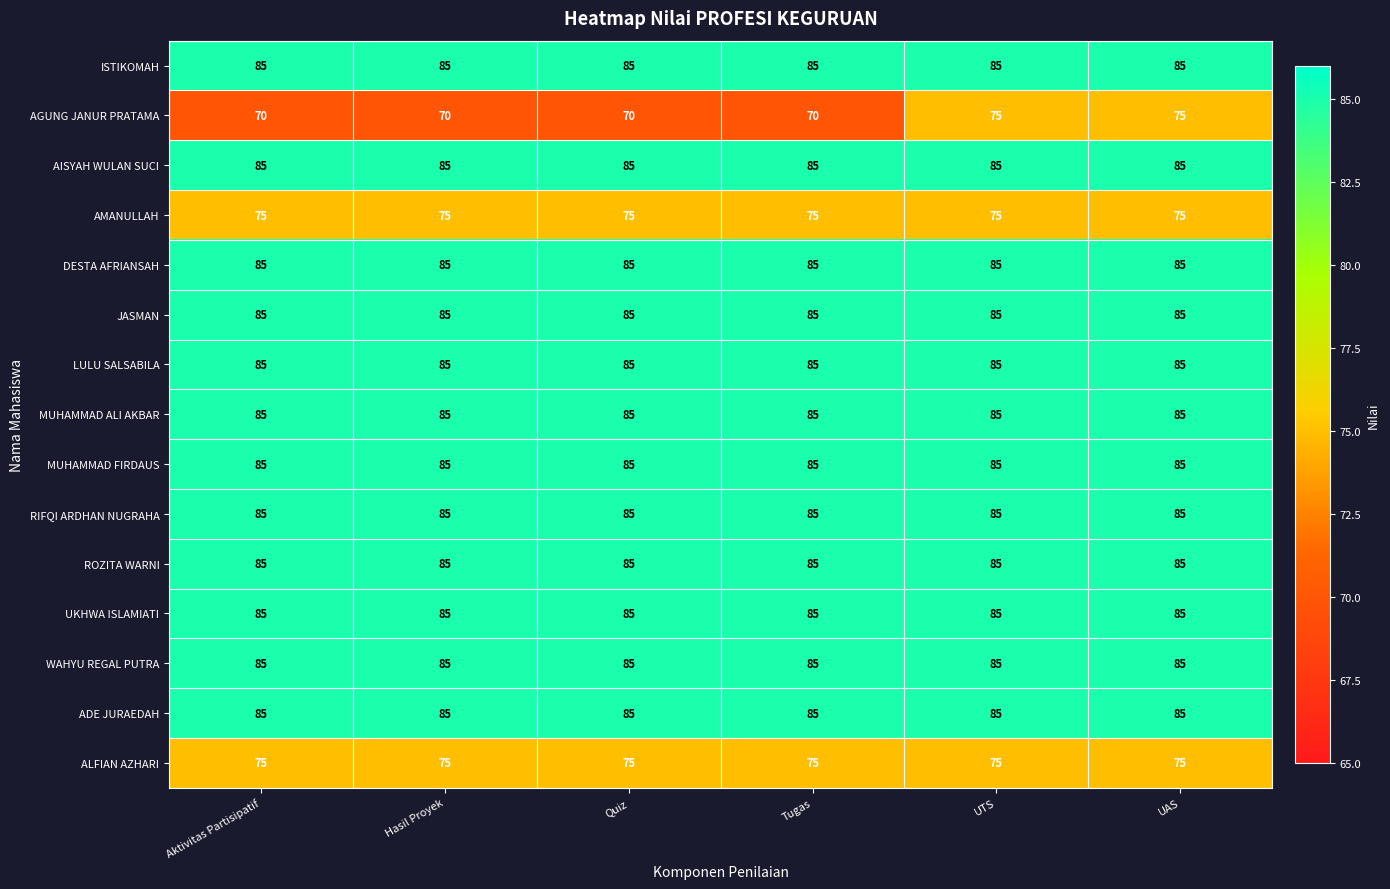

At how many categories does at least one series exceed 74?

6